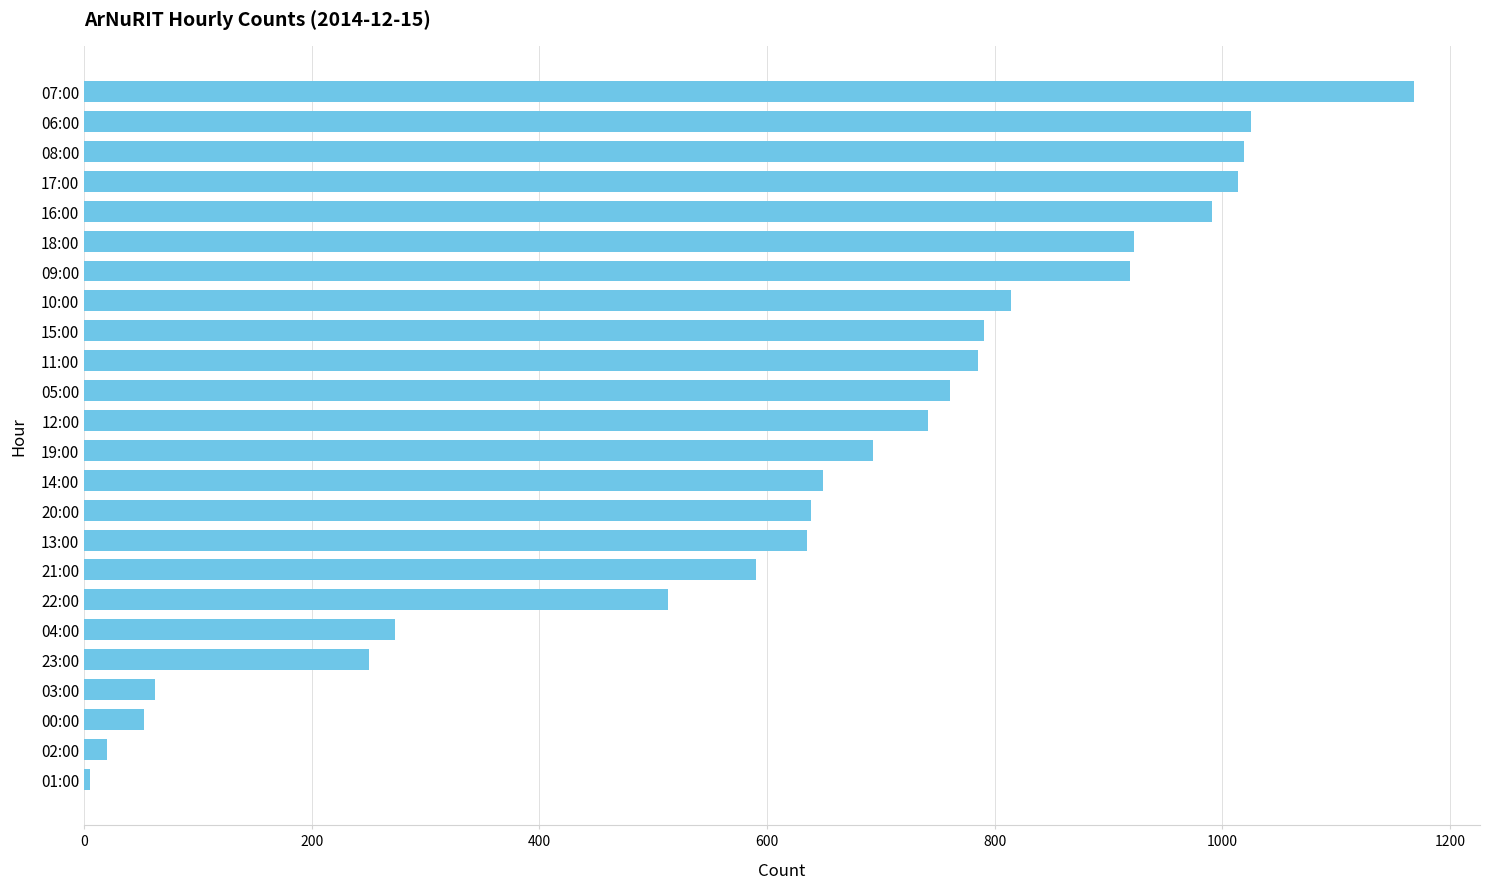

What is the smallest value displayed?

5